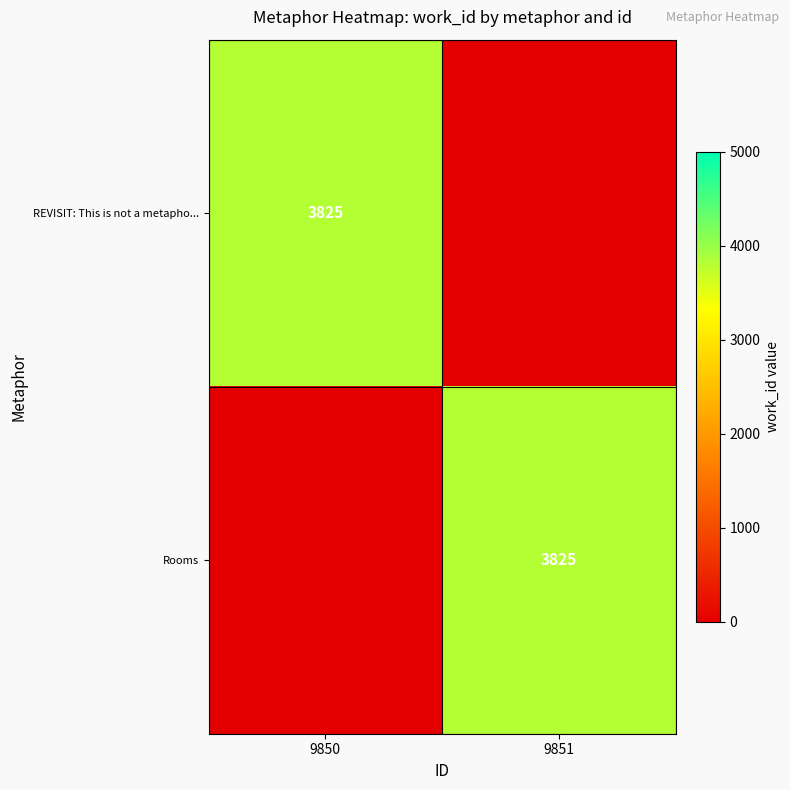

True or false: Rooms has a value of 6560 at 9851.

False